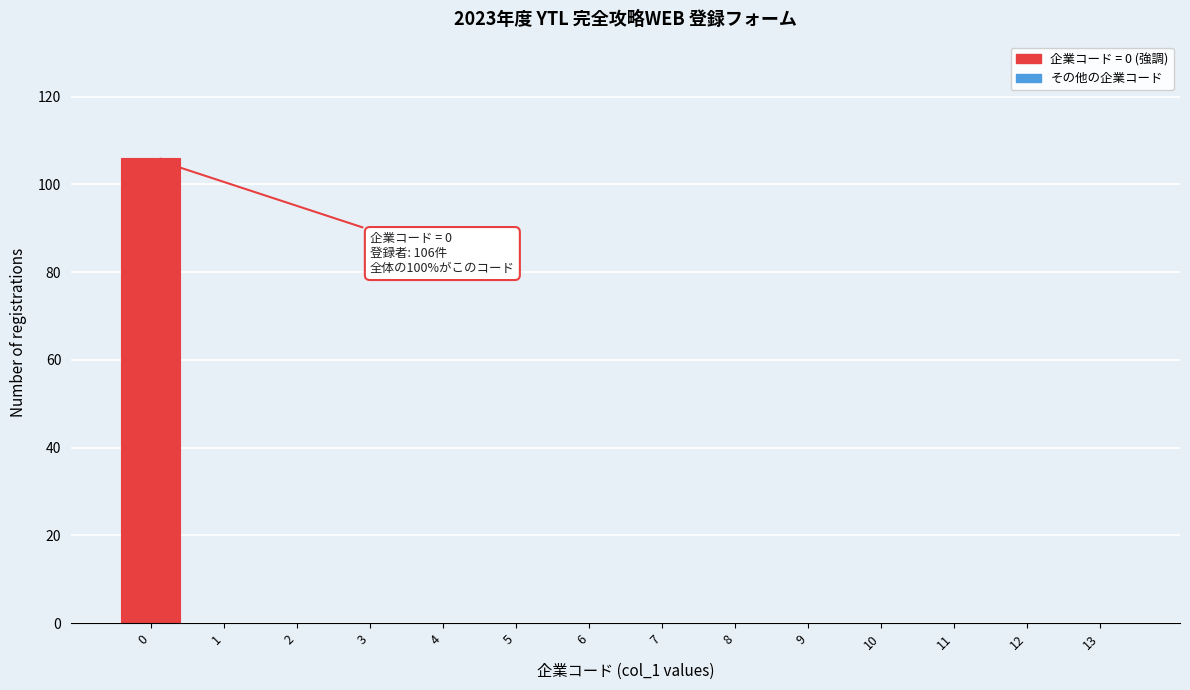

Reading right to left, extract all data points from this chart.

13=0	12=0	11=0	10=0	9=0	8=0	7=0	6=0	5=0	4=0	3=0	2=0	1=0	0=106